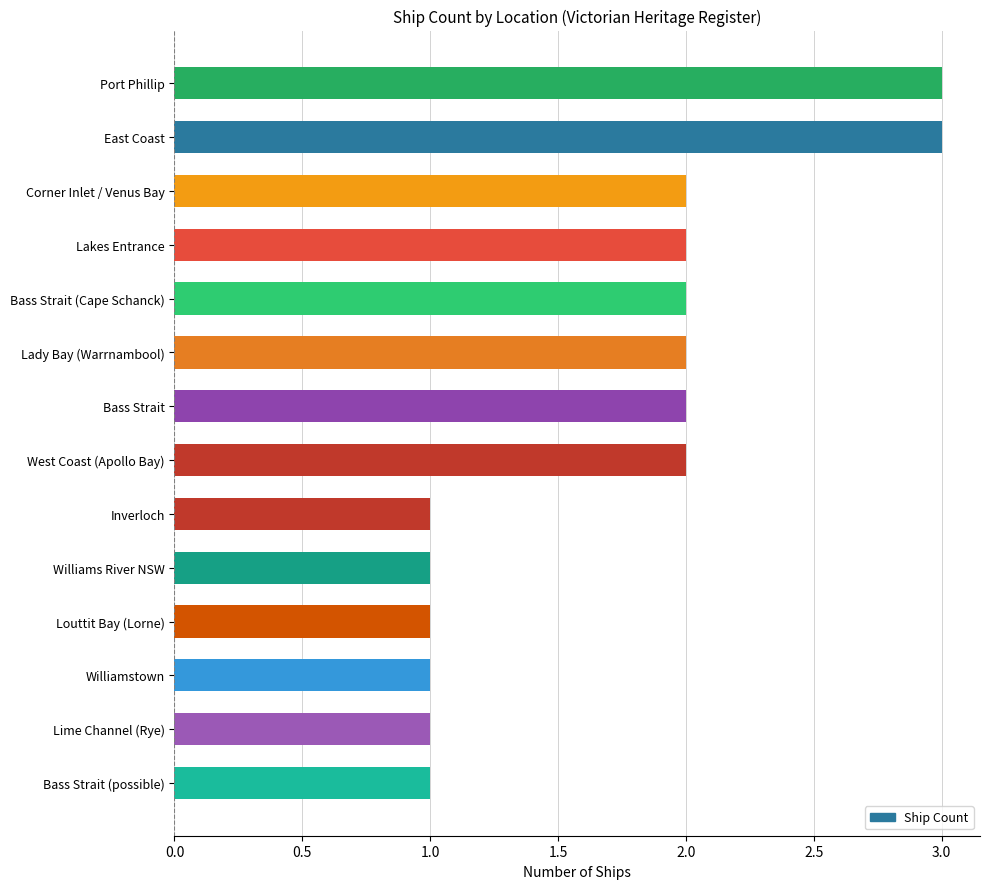

How many bars are there in total?

14